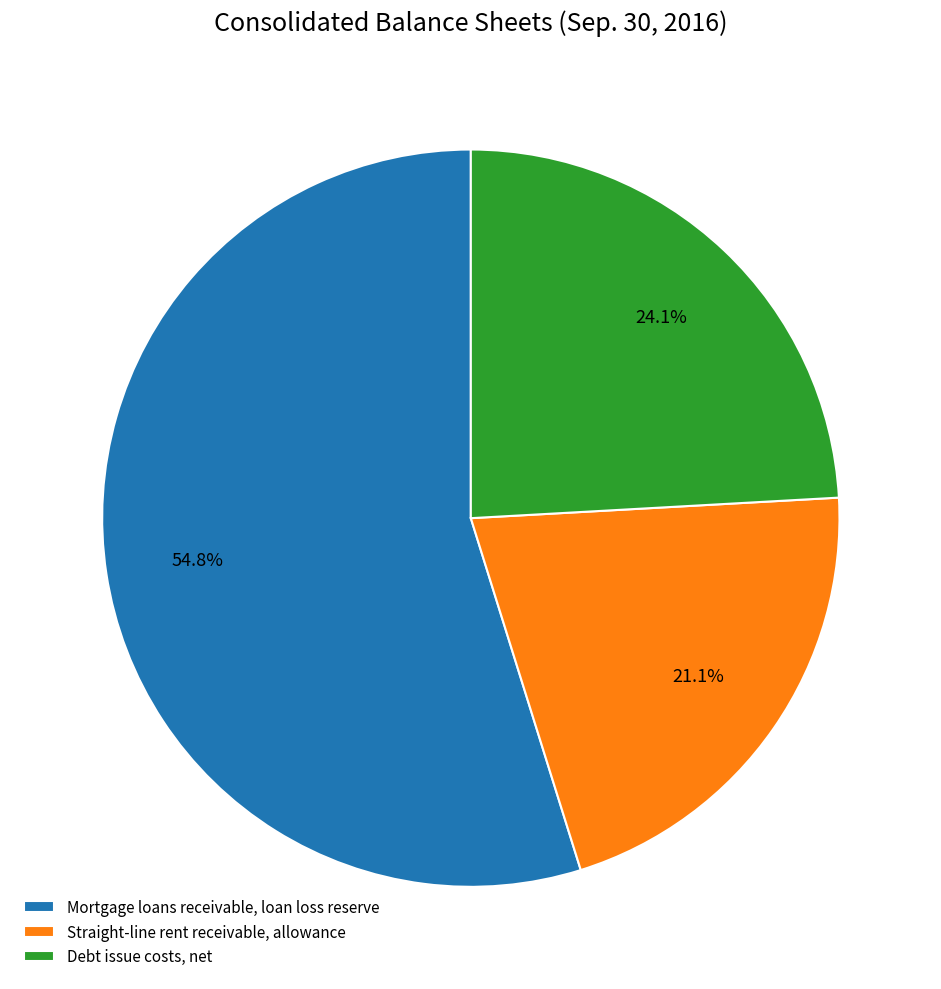

Is it true that Debt issue costs, net is 24% of the pie?

True